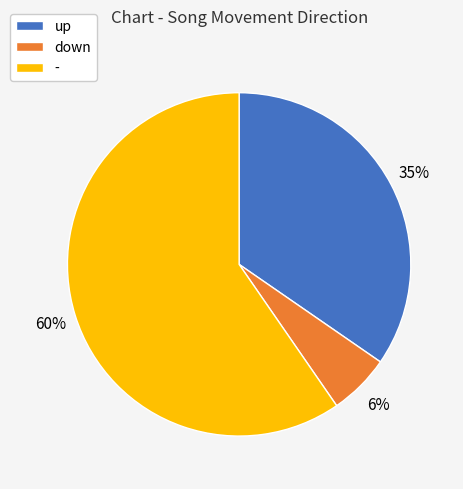

To the nearest percent, what is the combined percentage of down and -?

65%